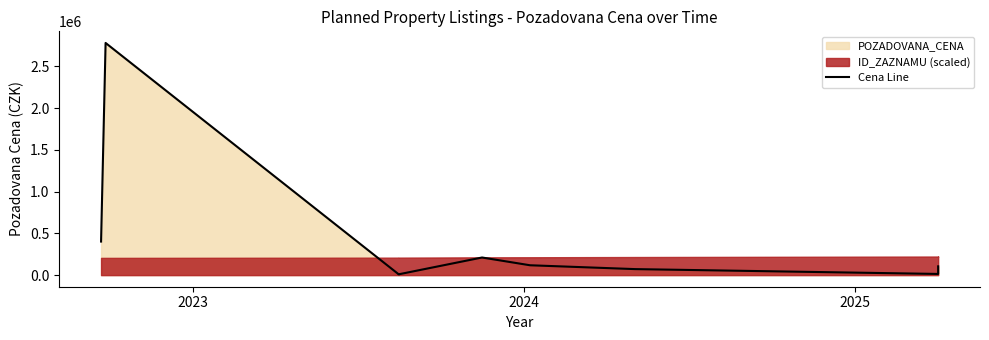

How many values exceed 105000?

4